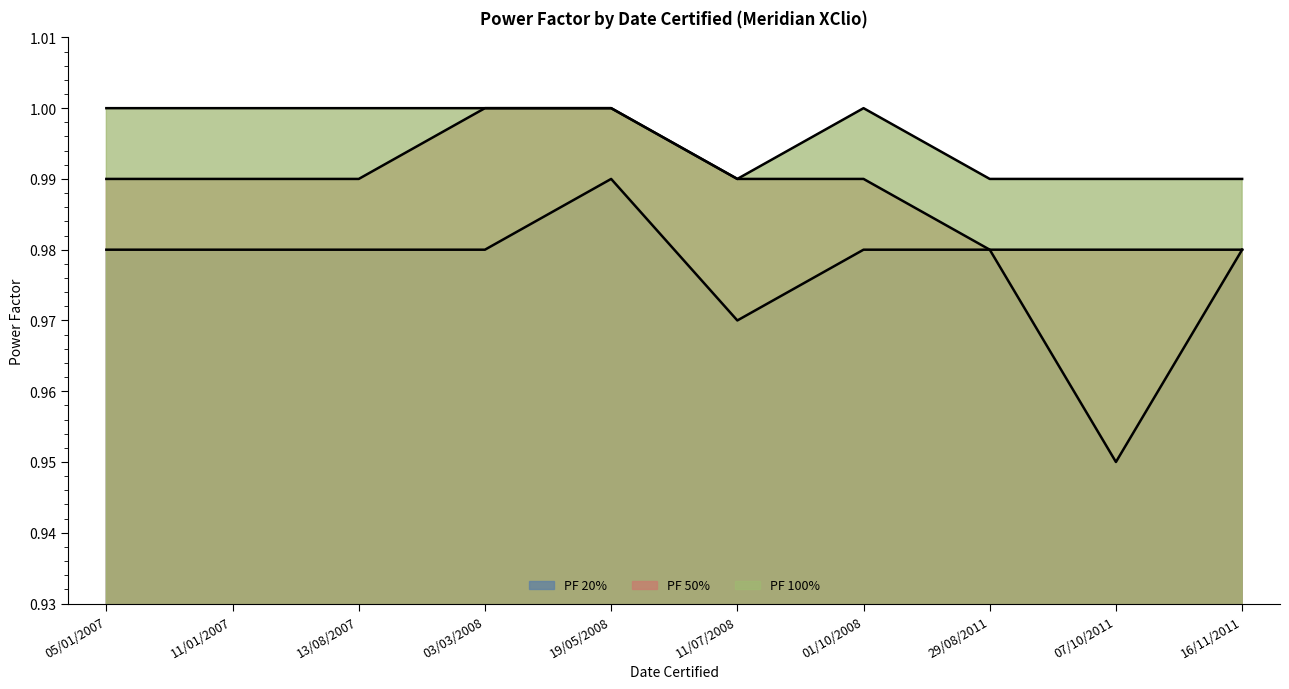

Reading right to left, list all the values displayed in this chart.

PF 20%: 16/11/2011=1.0	07/10/2011=0.9	29/08/2011=1.0	01/10/2008=1.0	11/07/2008=1.0	19/05/2008=1.0	03/03/2008=1.0	13/08/2007=1.0	11/01/2007=1.0	05/01/2007=1.0
PF 50%: 16/11/2011=1.0	07/10/2011=1.0	29/08/2011=1.0	01/10/2008=1.0	11/07/2008=1.0	19/05/2008=1.0	03/03/2008=1.0	13/08/2007=1.0	11/01/2007=1.0	05/01/2007=1.0
PF 100%: 16/11/2011=1.0	07/10/2011=1.0	29/08/2011=1.0	01/10/2008=1.0	11/07/2008=1.0	19/05/2008=1.0	03/03/2008=1.0	13/08/2007=1.0	11/01/2007=1.0	05/01/2007=1.0